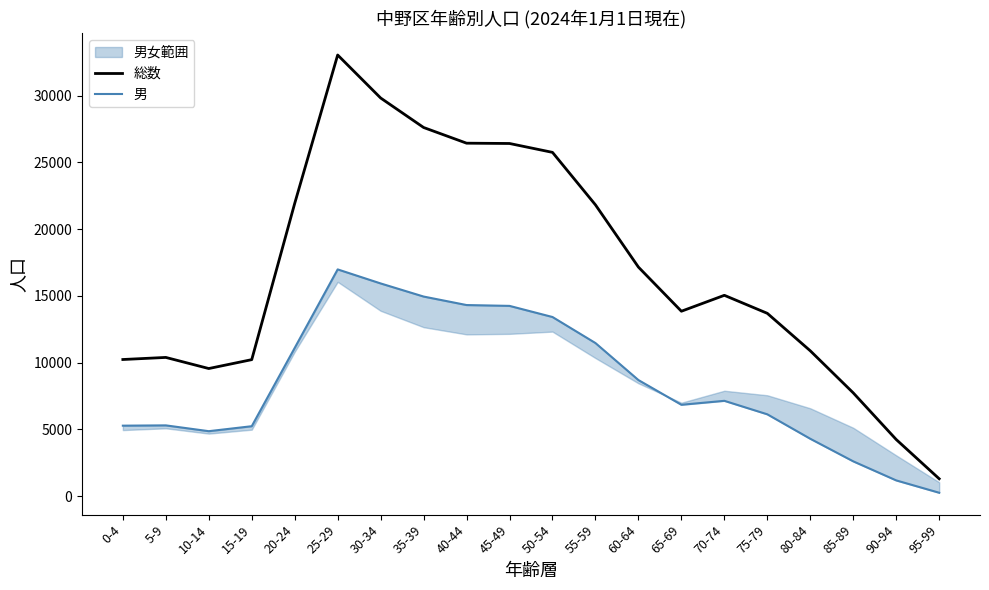

Which series has the largest total across all categories?

総数